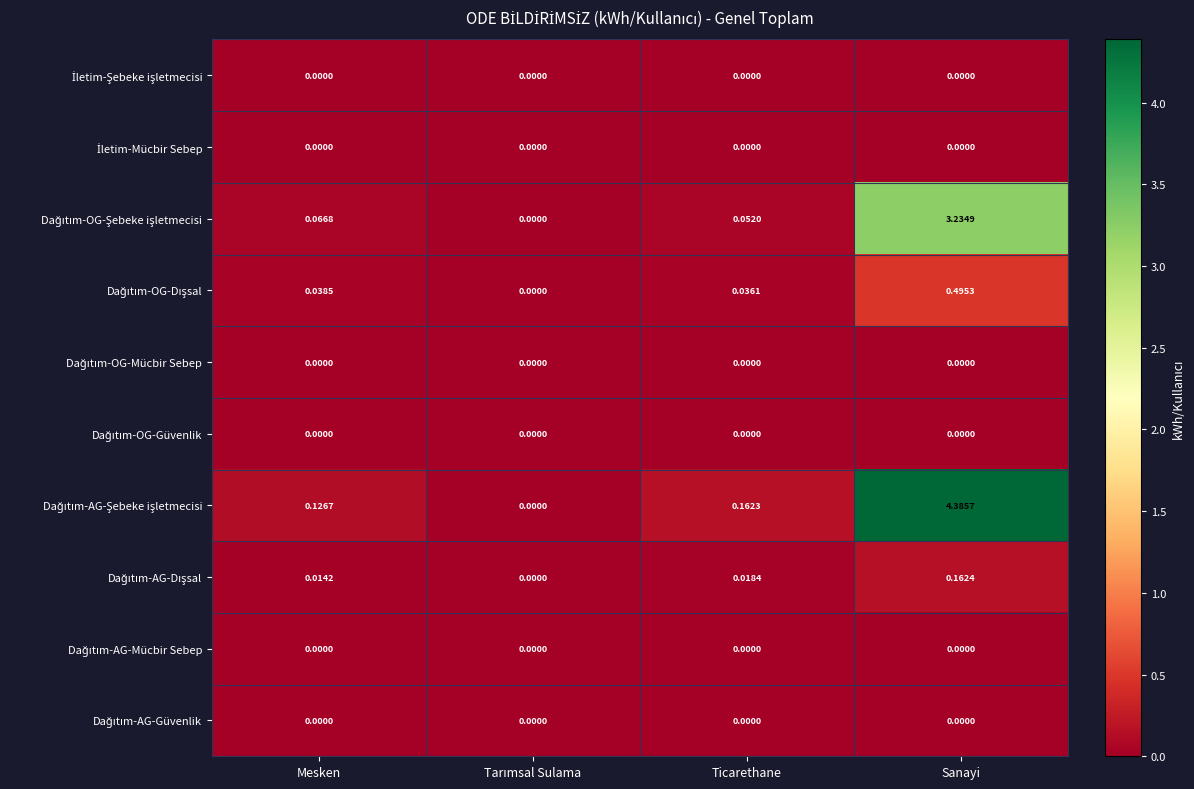

At which category is the sum across all series the highest?

Sanayi